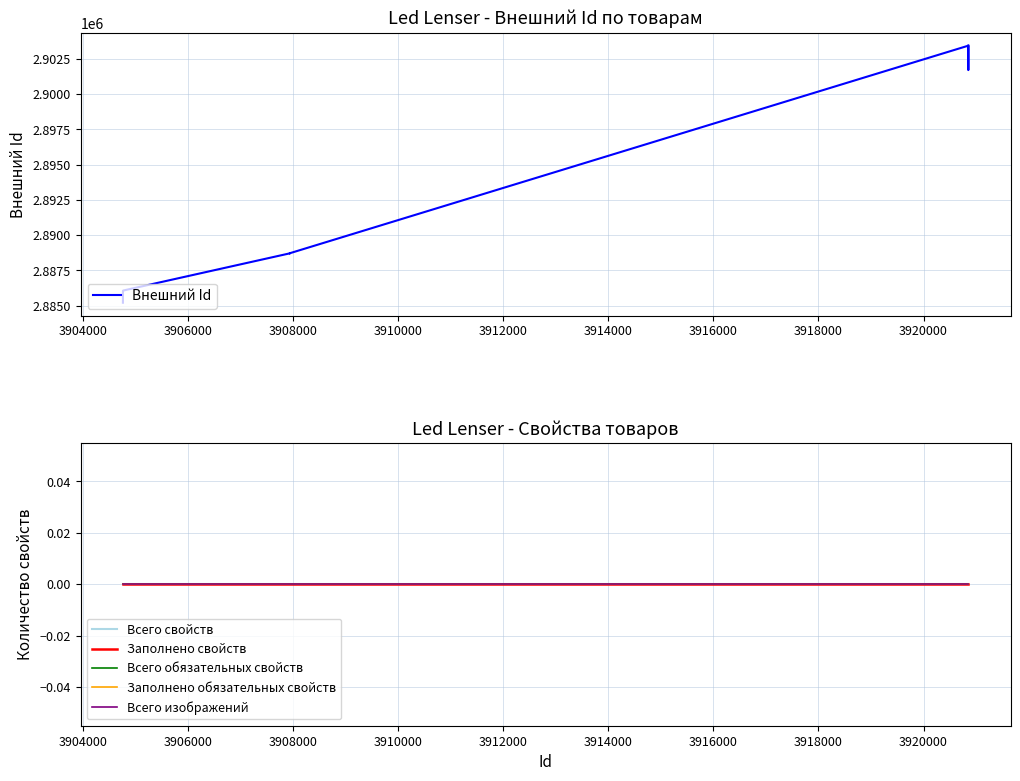

What is the label of the 12th point from the right?

3908000